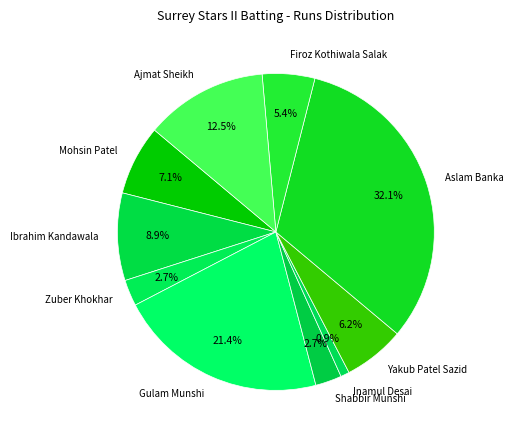

Is it true that Zuber Khokhar is 17% of the pie?

False